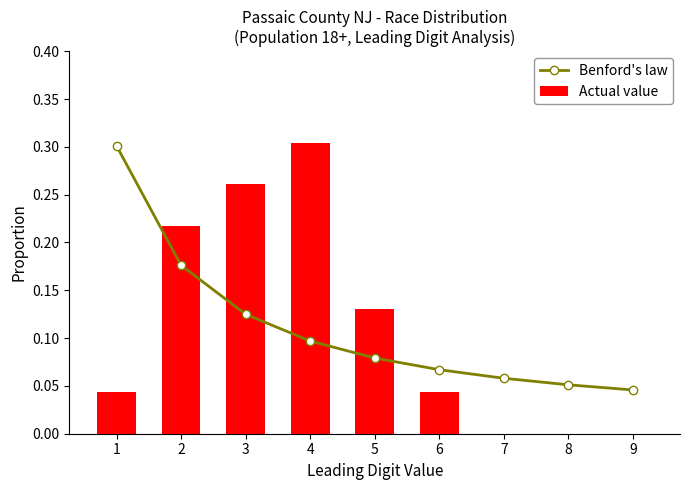

Reading right to left, what are all the values shown in this chart?

Benford's law: 0.0	0.1	0.1	0.1	0.1	0.1	0.1	0.2	0.3
Actual value: 0.0	0.0	0.0	0.0	0.1	0.3	0.3	0.2	0.0